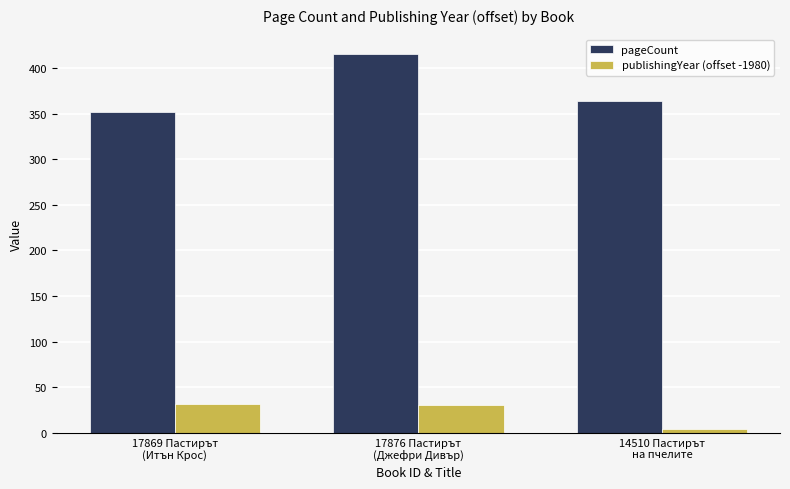

How many data points in pageCount are less than 364?

1